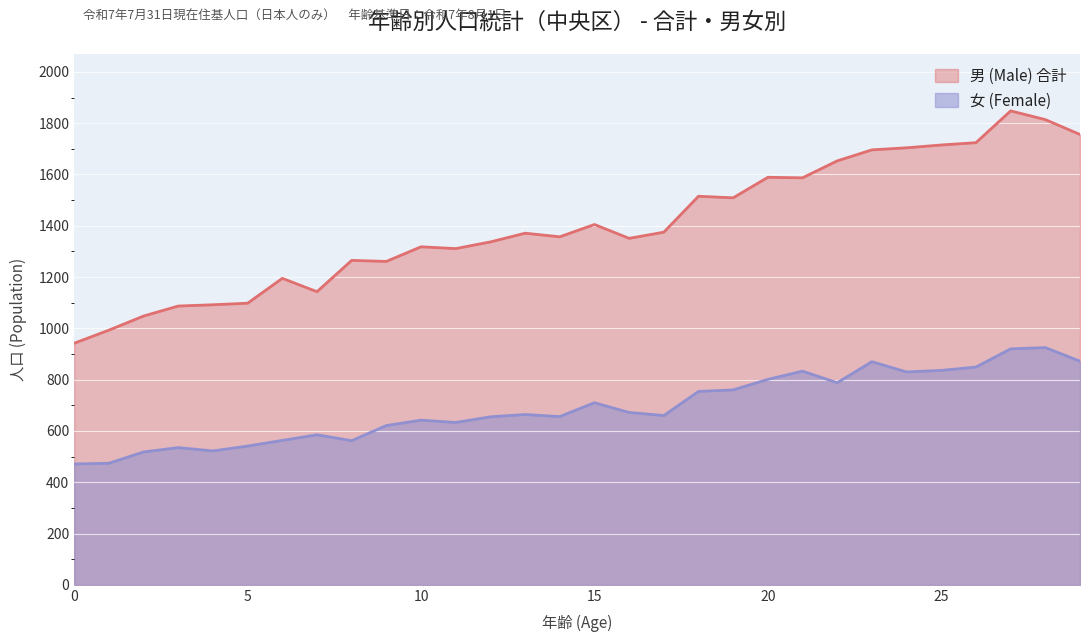

Reading left to right, transcribe all the data shown in this chart.

男 (Male): 0=942	1=993	2=1048	3=1087	4=1092	5=1098	6=1195	7=1143	8=1265	9=1261	10=1318	11=1311	12=1337	13=1371	14=1357	15=1405	16=1351	17=1375	18=1515	19=1509	20=1589	21=1587	22=1653	23=1696	24=1704	25=1715	26=1724	27=1848	28=1814	29=1756
女 (Female): 0=471	1=474	2=518	3=535	4=522	5=541	6=563	7=585	8=562	9=621	10=642	11=633	12=655	13=664	14=656	15=710	16=672	17=660	18=754	19=760	20=801	21=833	22=788	23=870	24=830	25=836	26=849	27=920	28=925	29=872